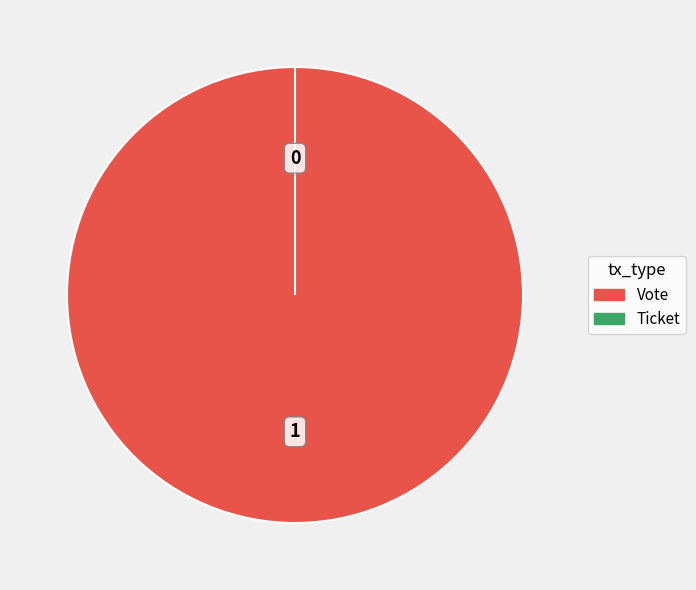

Between Vote and Ticket, which is larger?

Vote